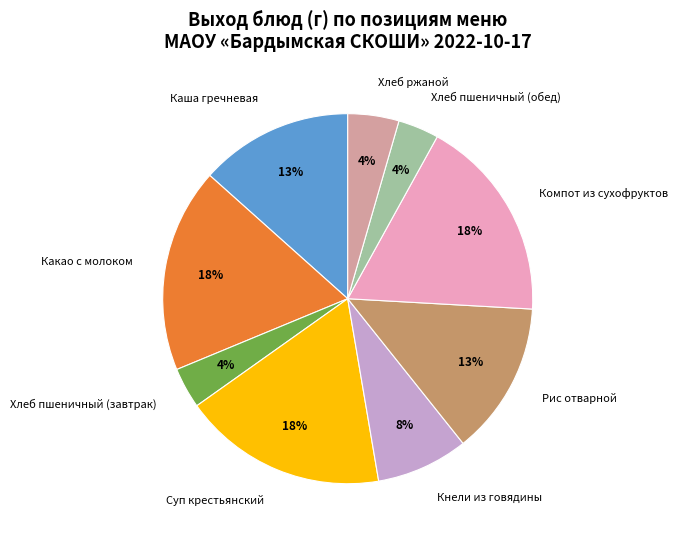

How many slices are in this pie chart?

9